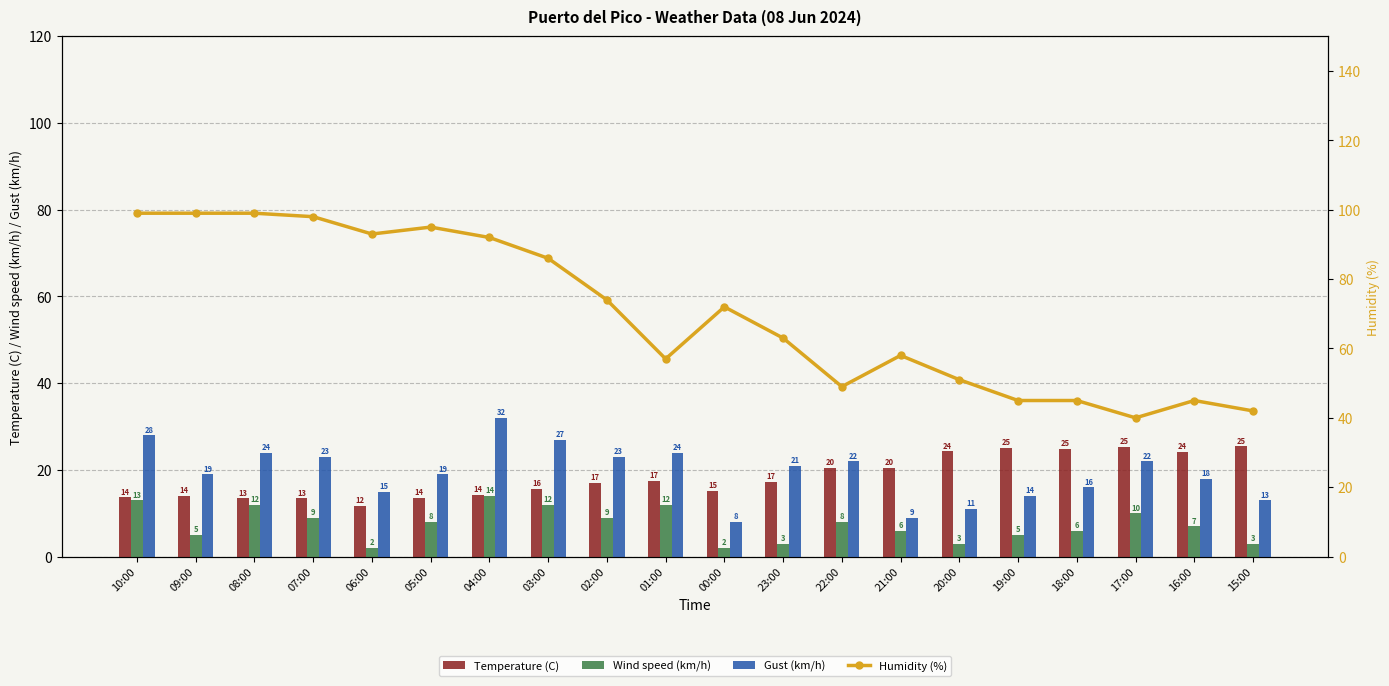

Which category has the highest value in the Gust (km/h) series?

04:00